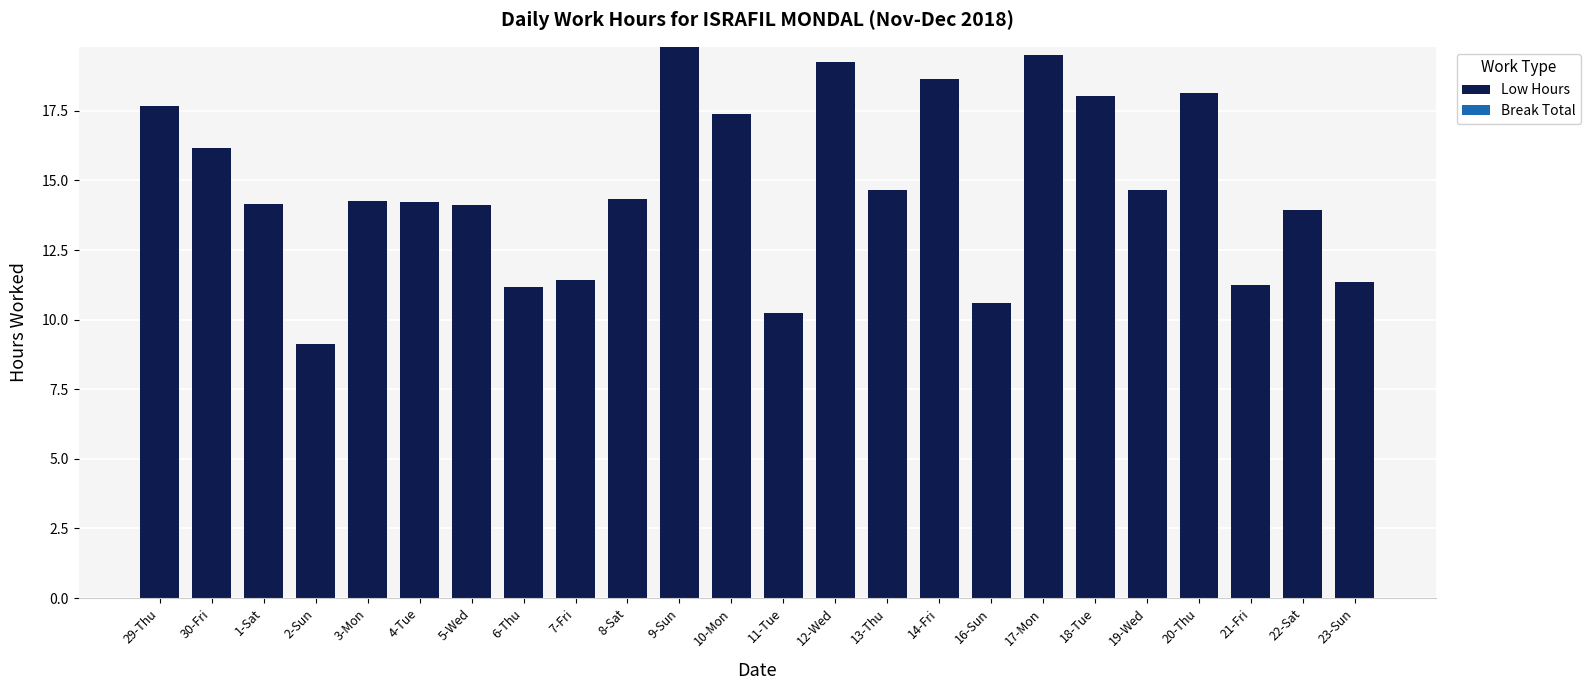

At which category does the chart reach its peak across all series?

9-Sun